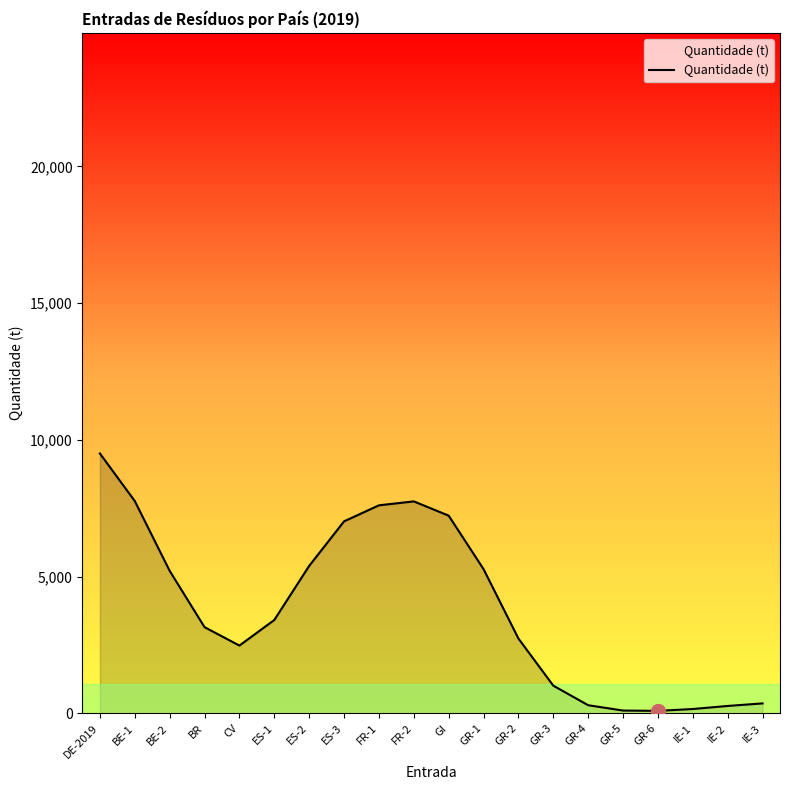

What is the label of the 2nd point from the left?

BE-1